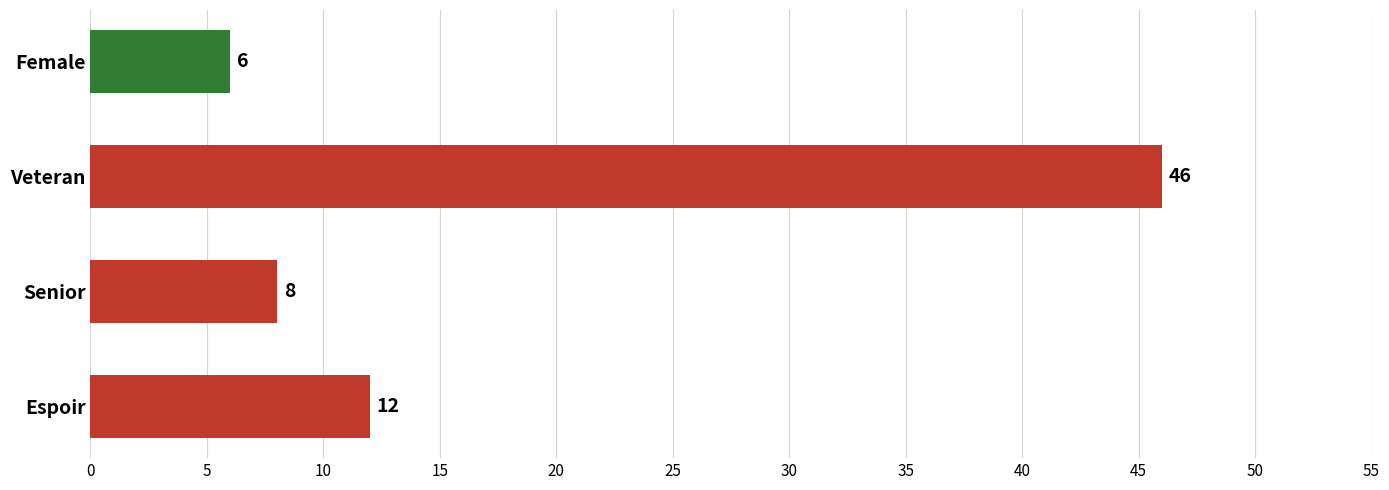

What is the difference between the maximum and minimum values?

40